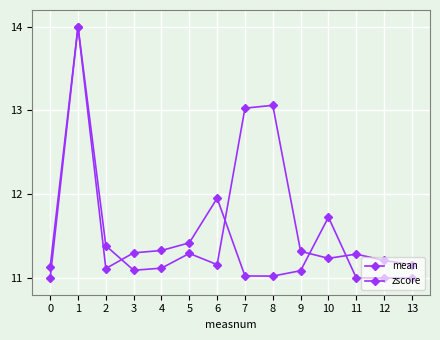

Which series has the largest range (max minus min)?

mean